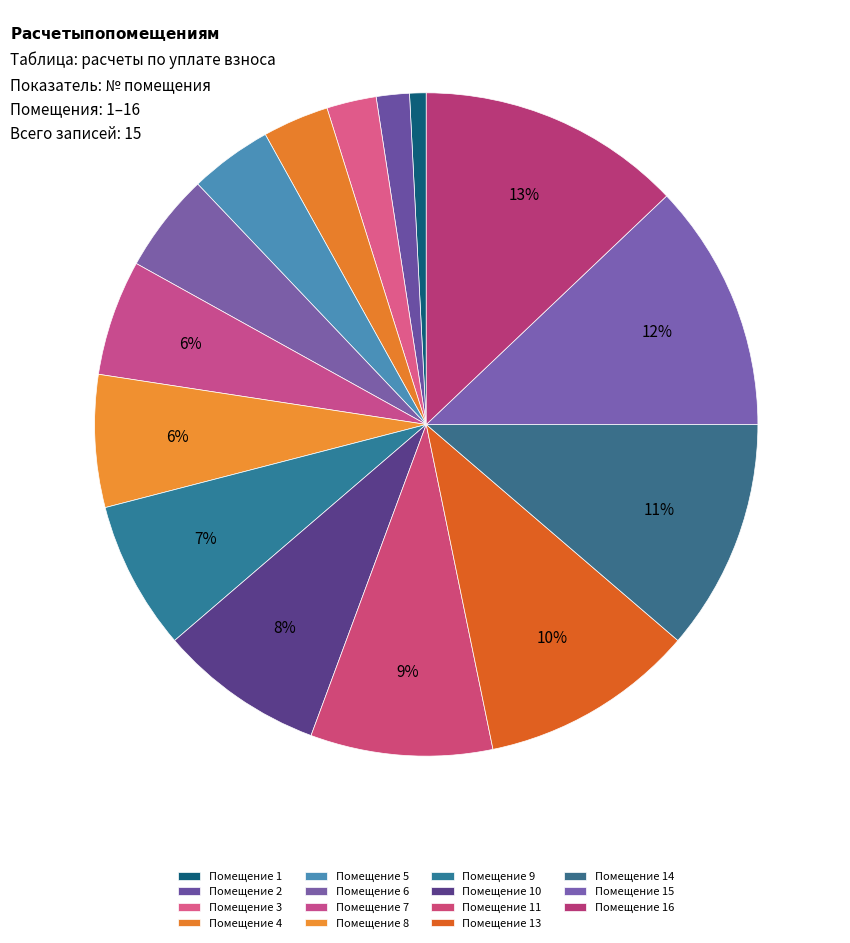

Which slice is the largest?

16